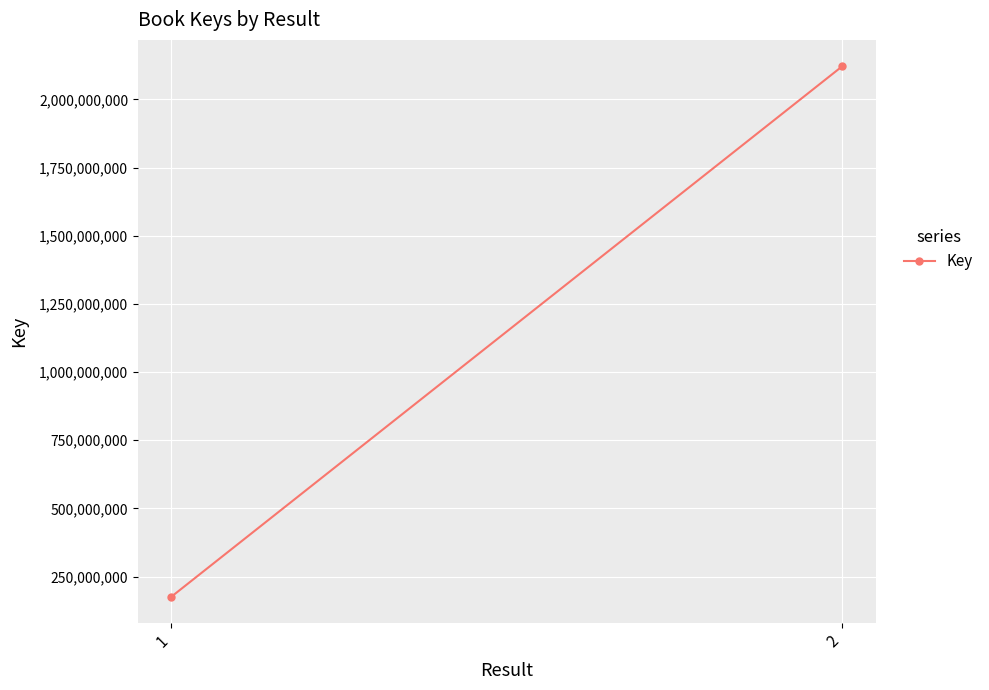

The value at 1 is 46877712. True or false?

False